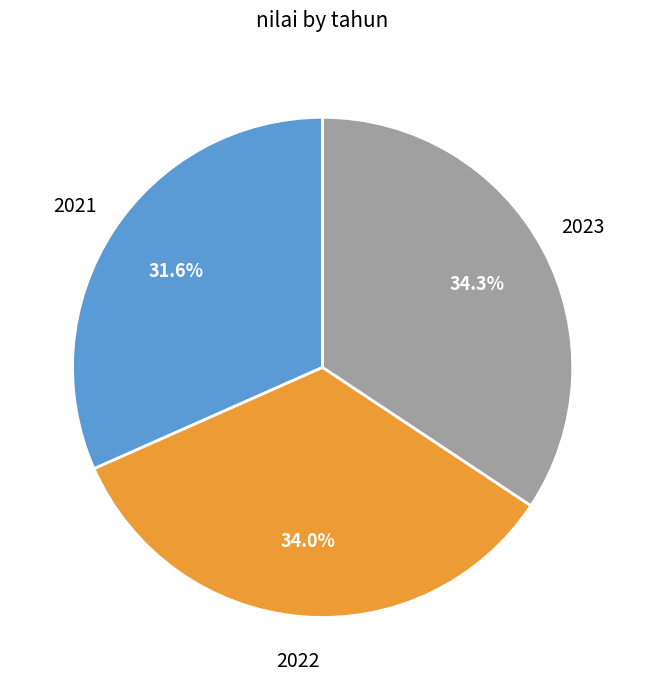

Which category has the smallest portion of the pie?

2021